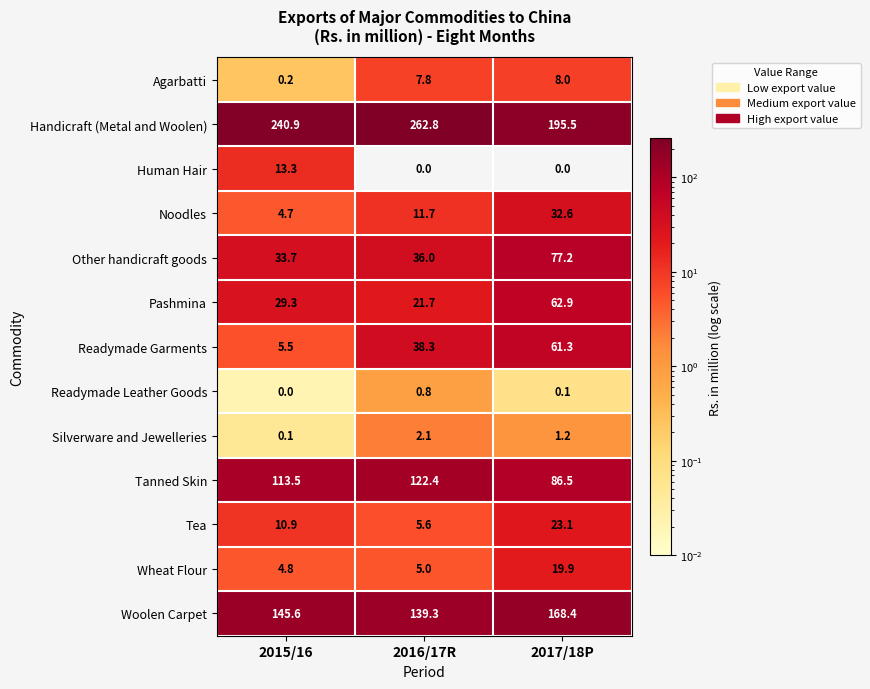

What is the sum of the Handicraft (Metal and Woolen) values at 2016/17R and 2017/18P?

458.3